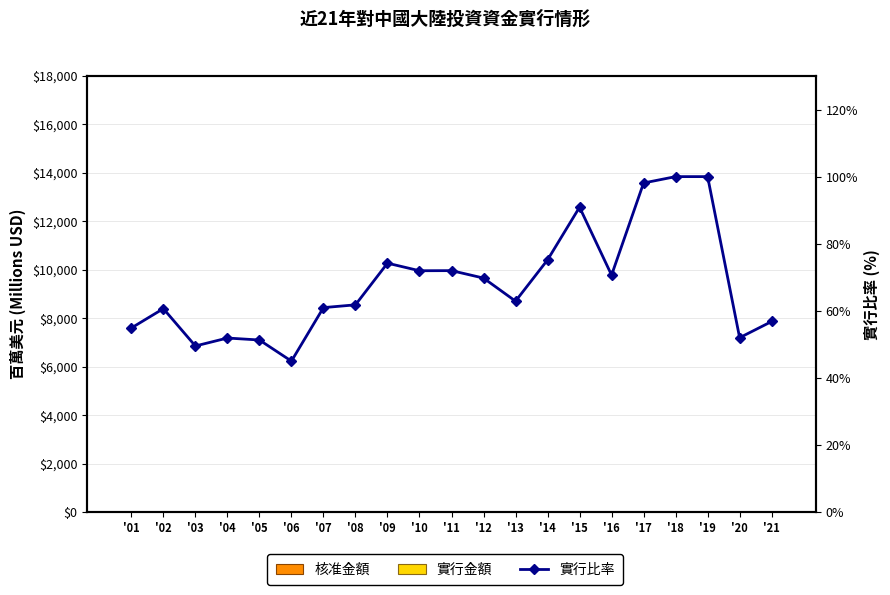

What is the difference between the maximum and minimum values in the 實行金額 series?

9.0